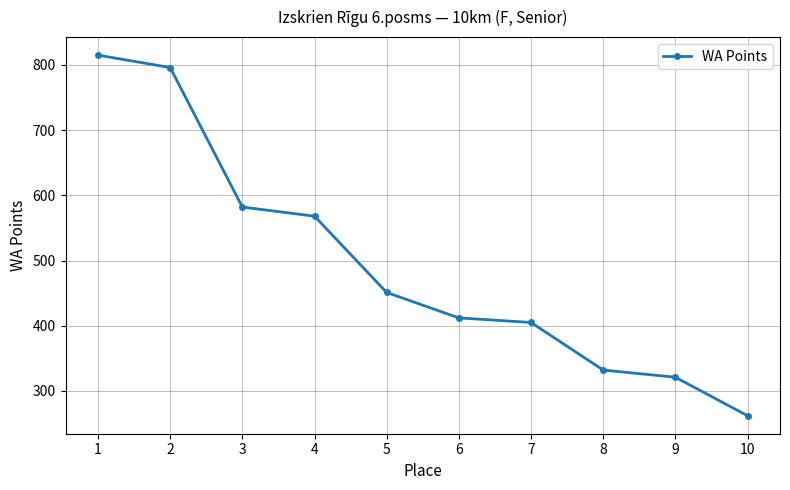

What value does the data have at 5, to the nearest 100?

500